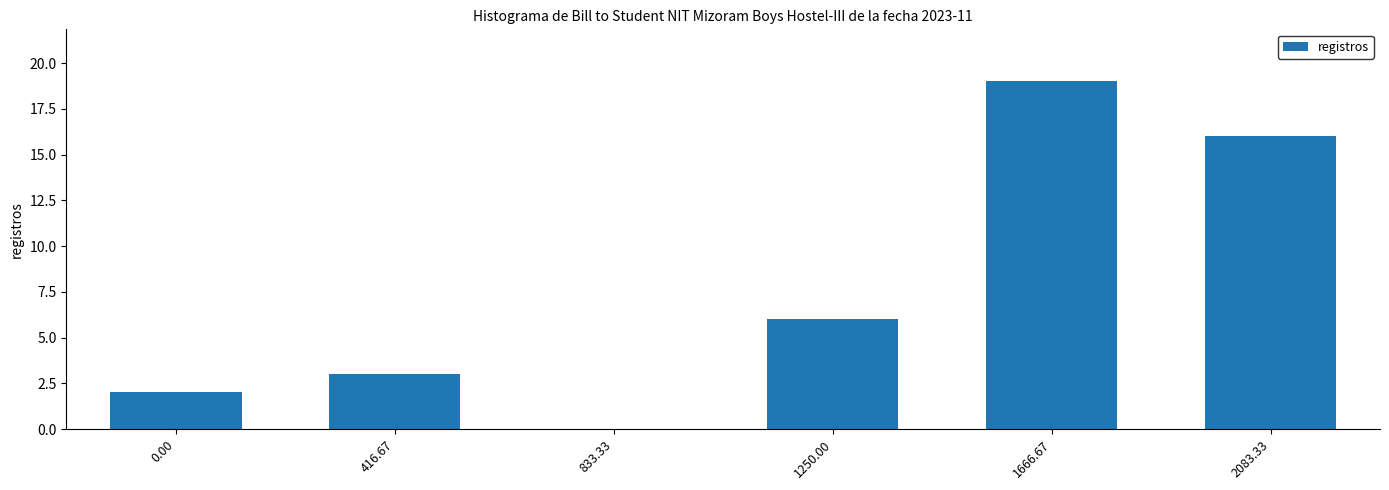

Count the number of data series in this chart.

1